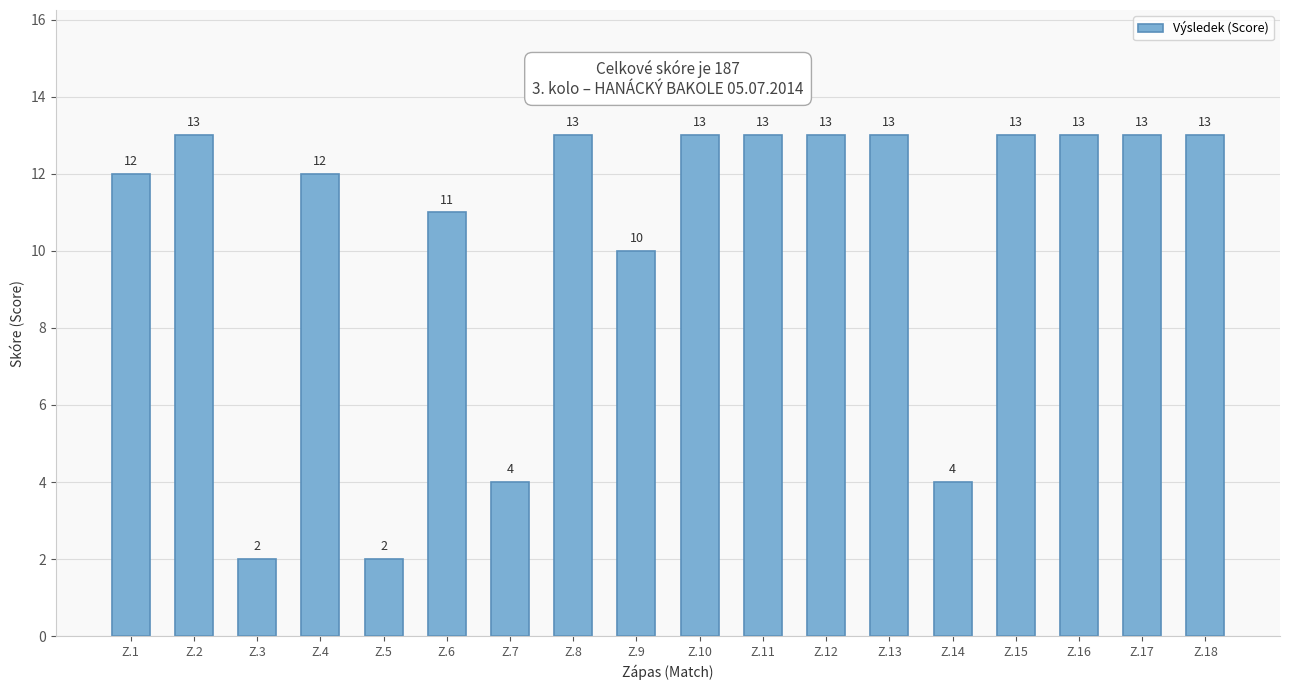

What is the difference between the maximum and minimum values?

11